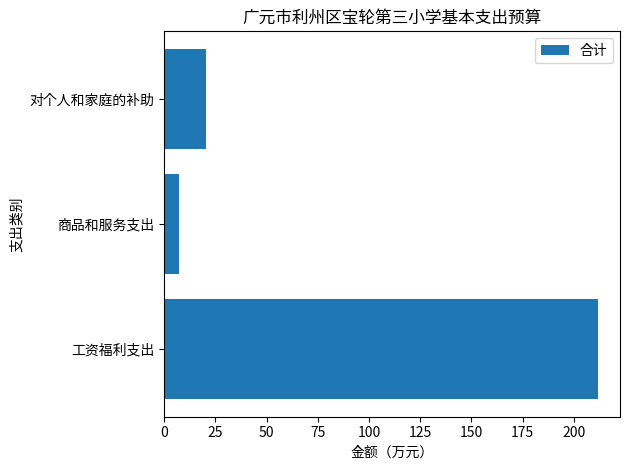

Does the chart contain stacked bars?

No